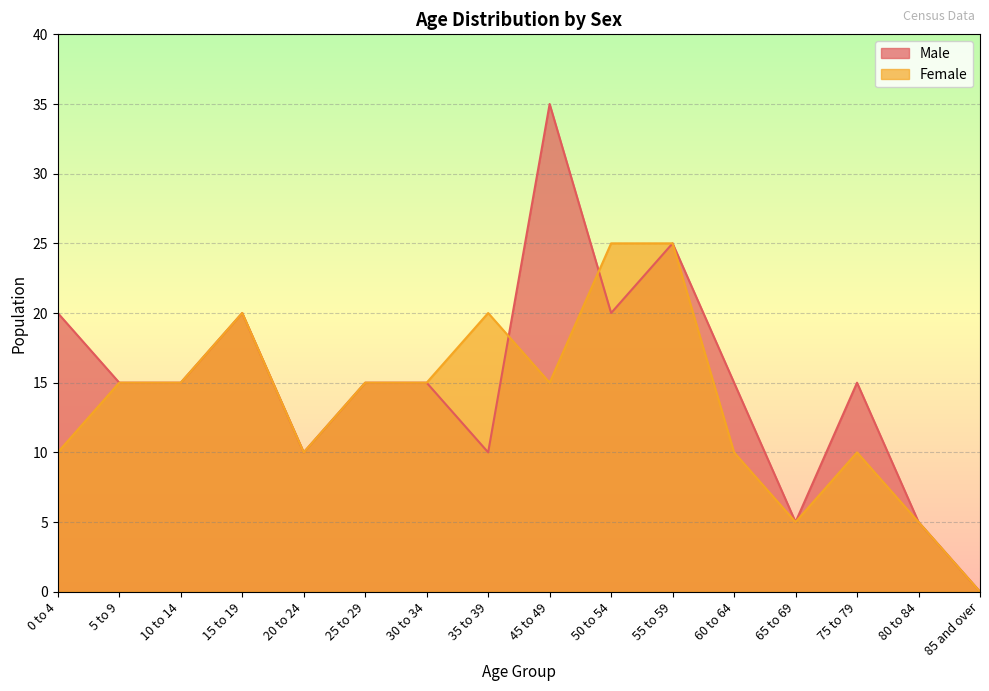

Reading right to left, list all the values displayed in this chart.

Male: 85 and over=0	80 to 84=5	75 to 79=15	65 to 69=5	60 to 64=15	55 to 59=25	50 to 54=20	45 to 49=35	35 to 39=10	30 to 34=15	25 to 29=15	20 to 24=10	15 to 19=20	10 to 14=15	5 to 9=15	0 to 4=20
Female: 85 and over=0	80 to 84=5	75 to 79=10	65 to 69=5	60 to 64=10	55 to 59=25	50 to 54=25	45 to 49=15	35 to 39=20	30 to 34=15	25 to 29=15	20 to 24=10	15 to 19=20	10 to 14=15	5 to 9=15	0 to 4=10